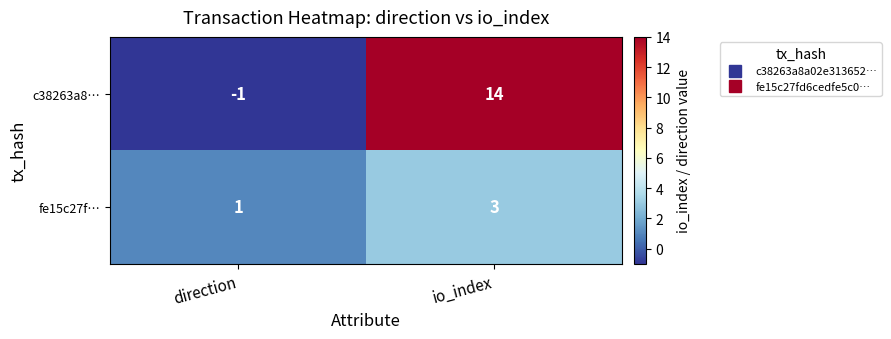

Where is c38263a8… nearest to the value 6?

direction